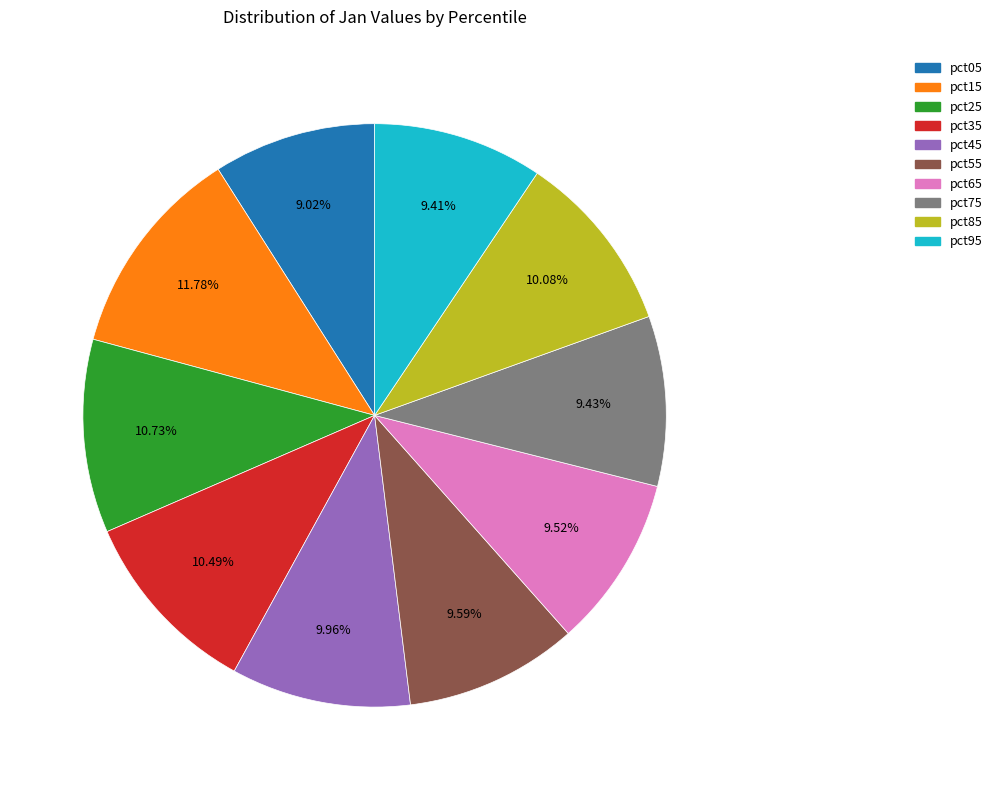

Which has a higher value, pct75 or pct15?

pct15